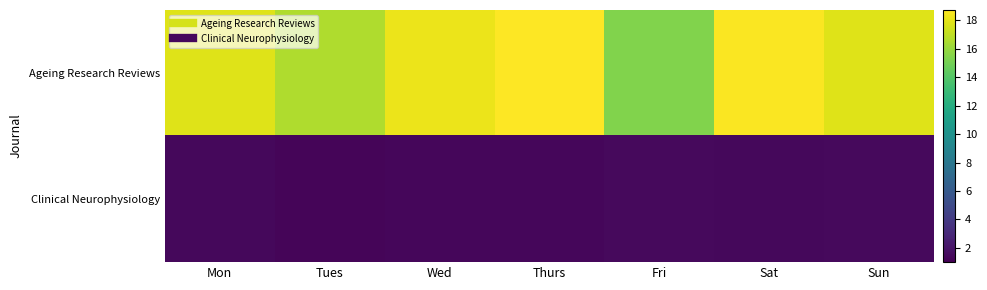

Between Thurs and Tues, which is larger?

Thurs